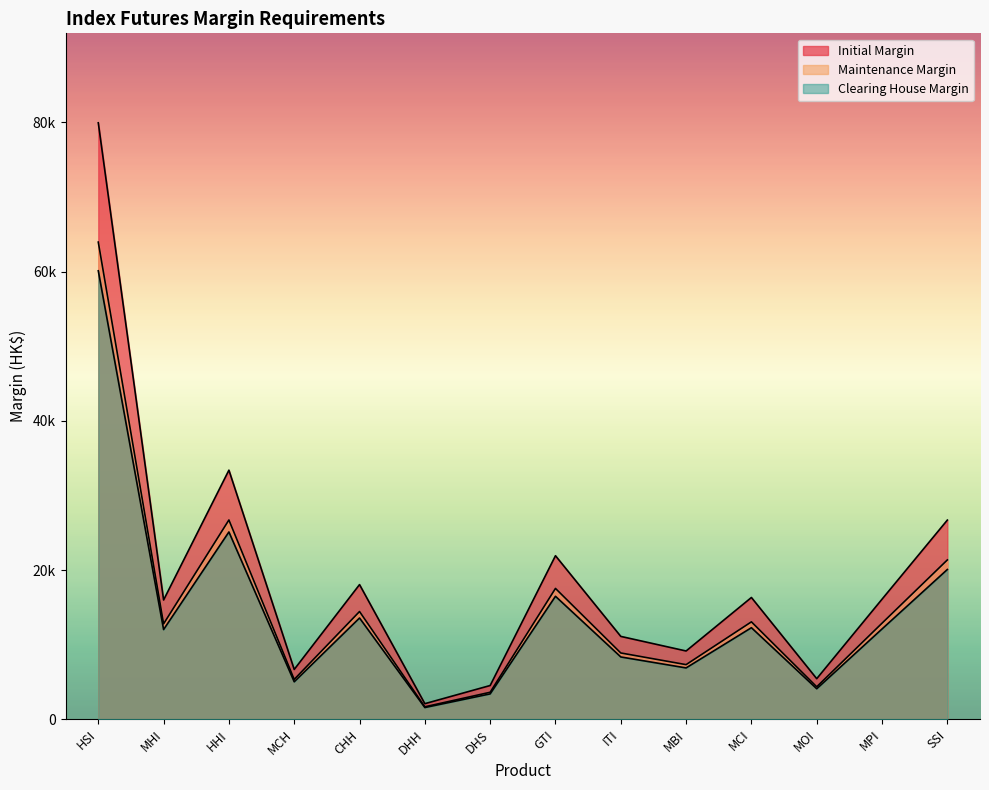

Which category has the highest value in the Maintenance Margin series?

HSI